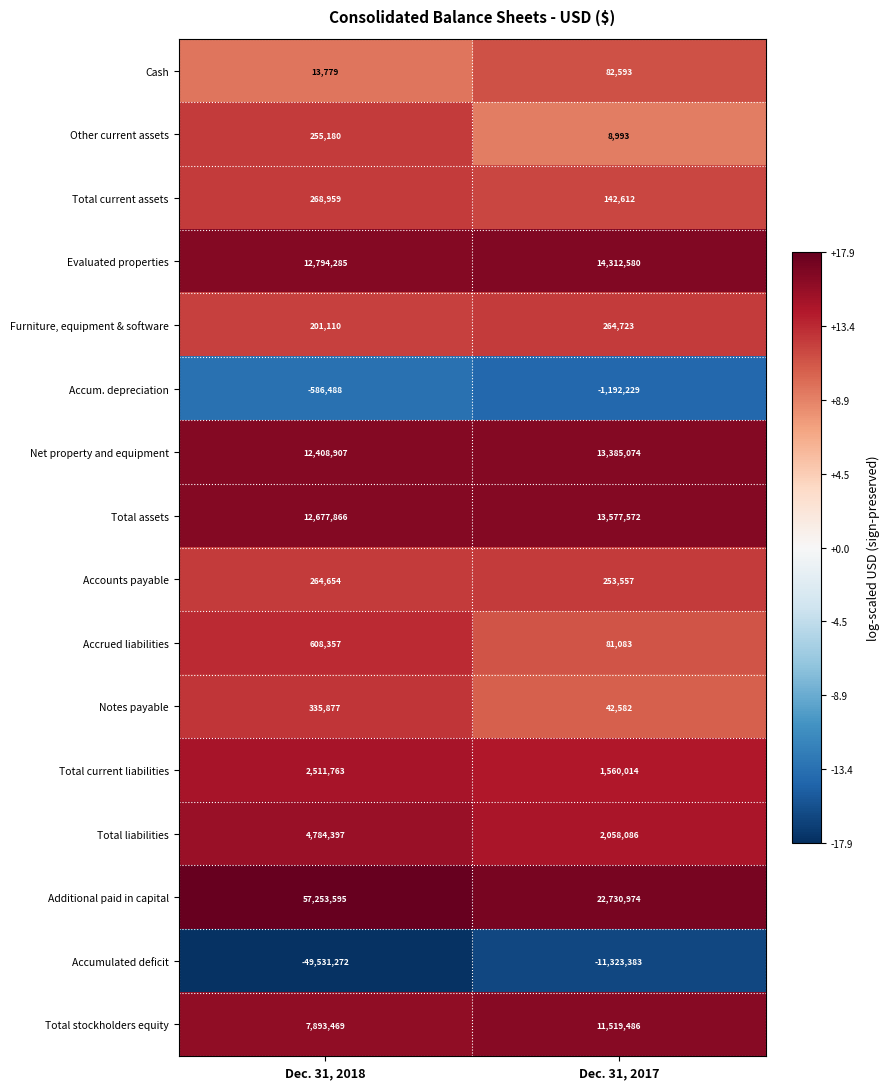

What is the spread (max minus min) of values at Dec. 31, 2017?

34054357